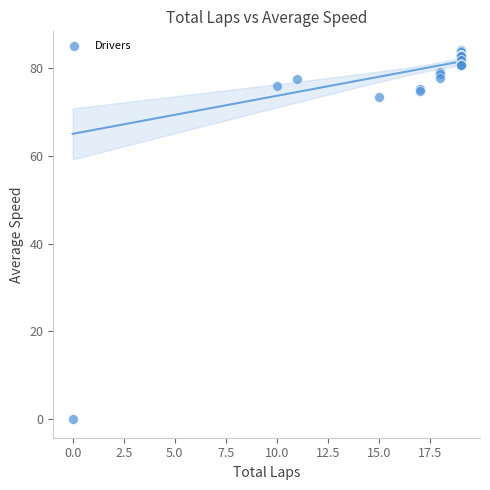

What Y value in the scatter plot is closest to 42?

73.4